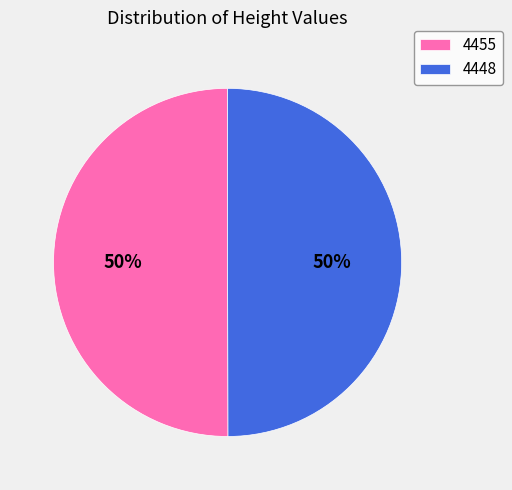

To the nearest percent, what is the average slice percentage?

50%